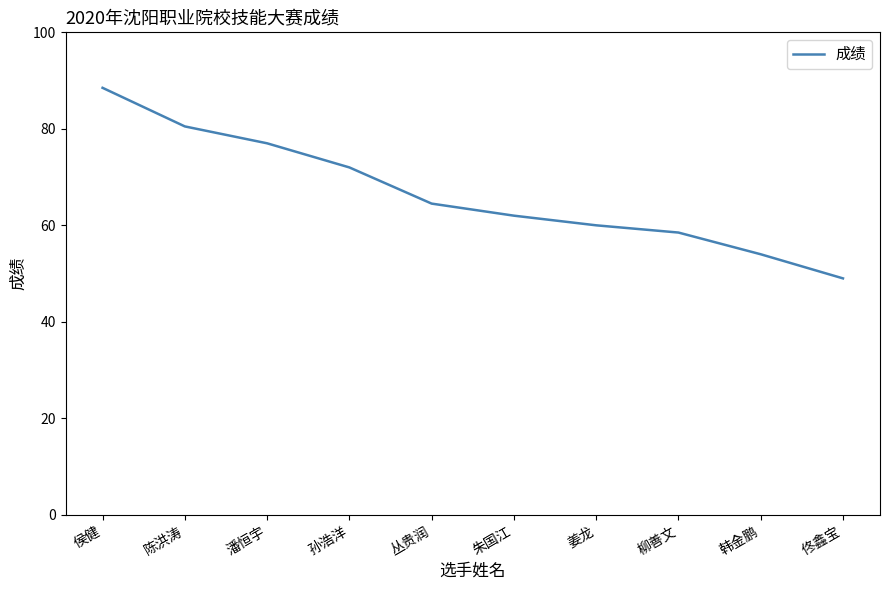

What is the greatest value displayed?

88.5